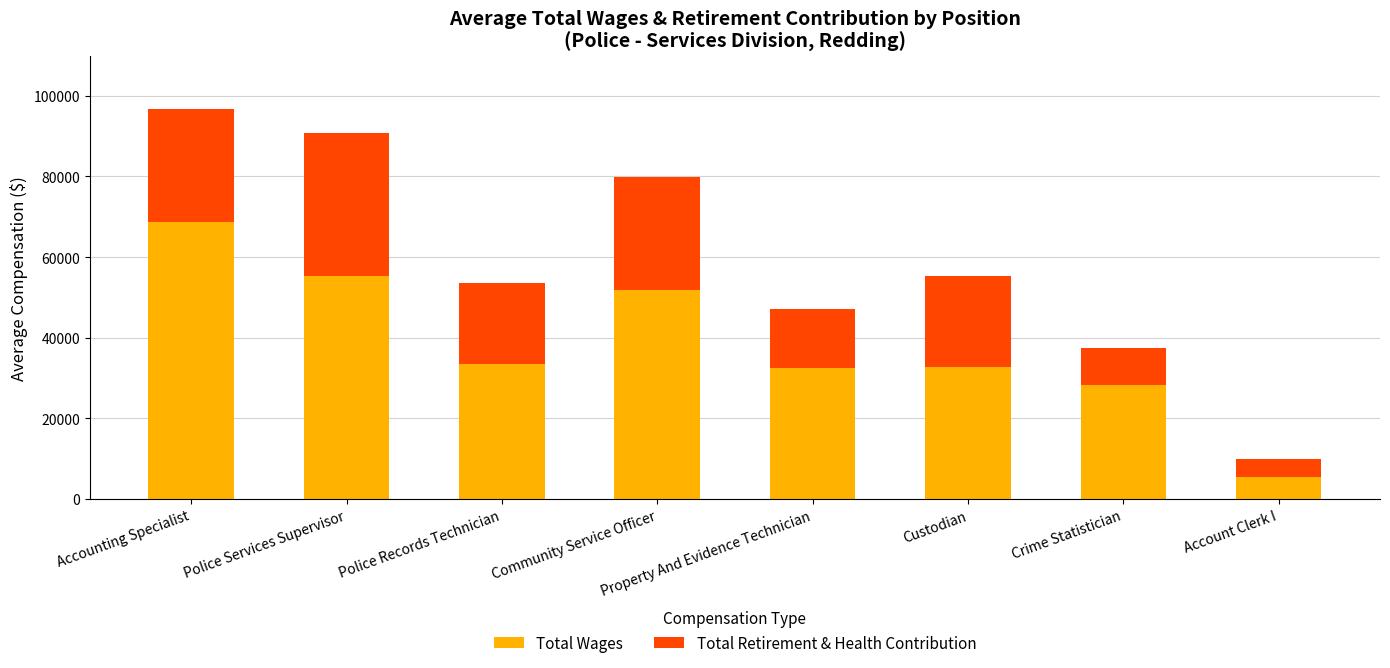

What is the sum of all Total Wages values?

308292.1